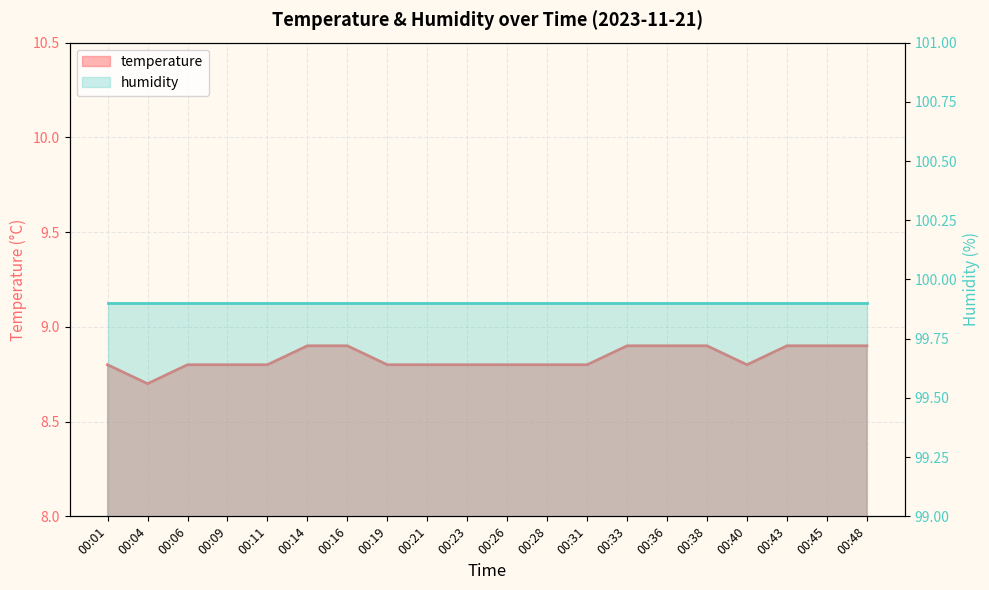

Count the number of categories in the chart.

20